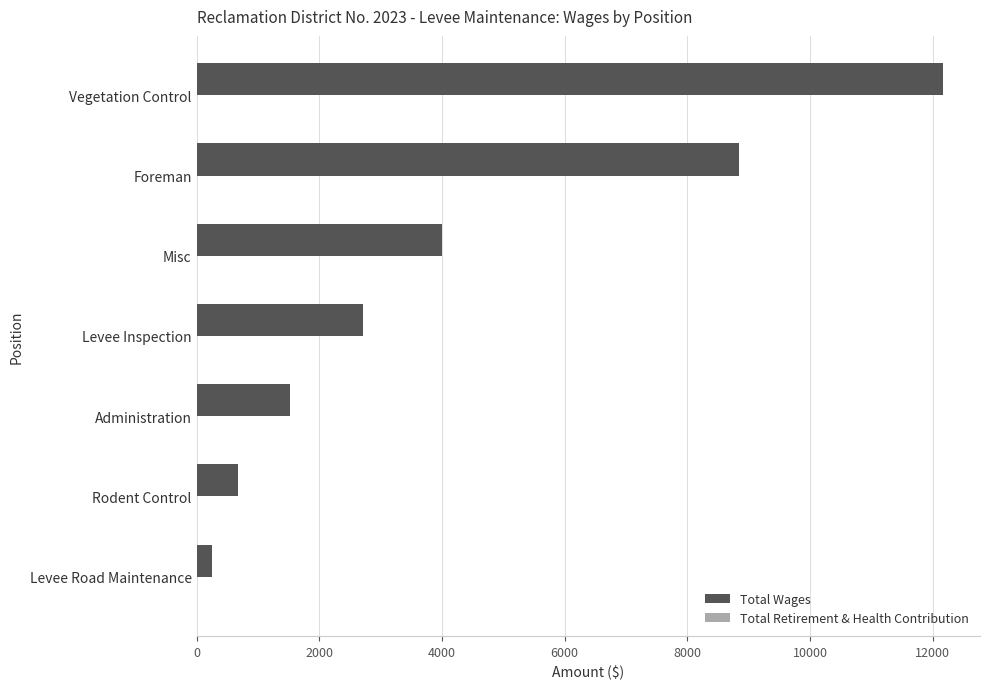

What is the label of the 2nd bar from the bottom?

Rodent Control